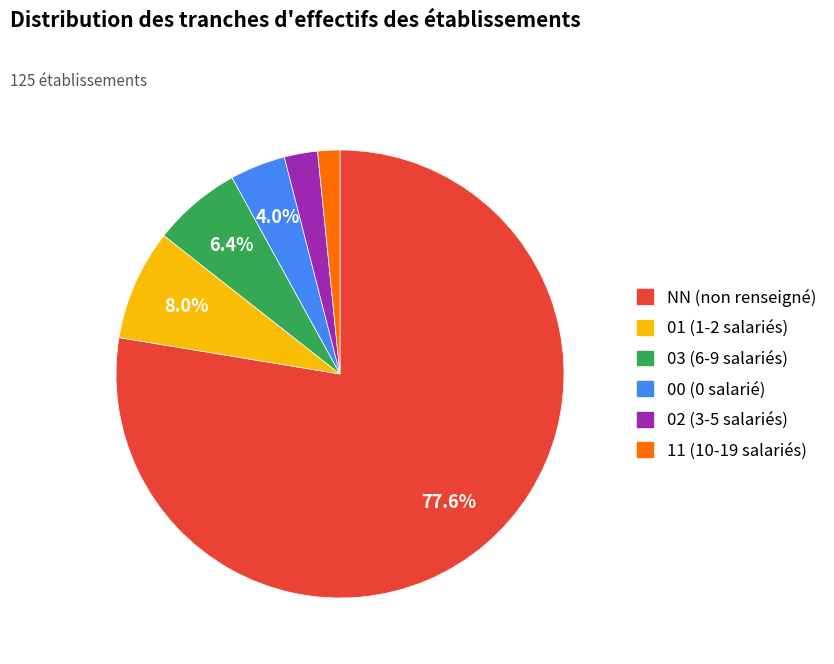

What is the ratio of the value at 03 to the value at 02?

2.7